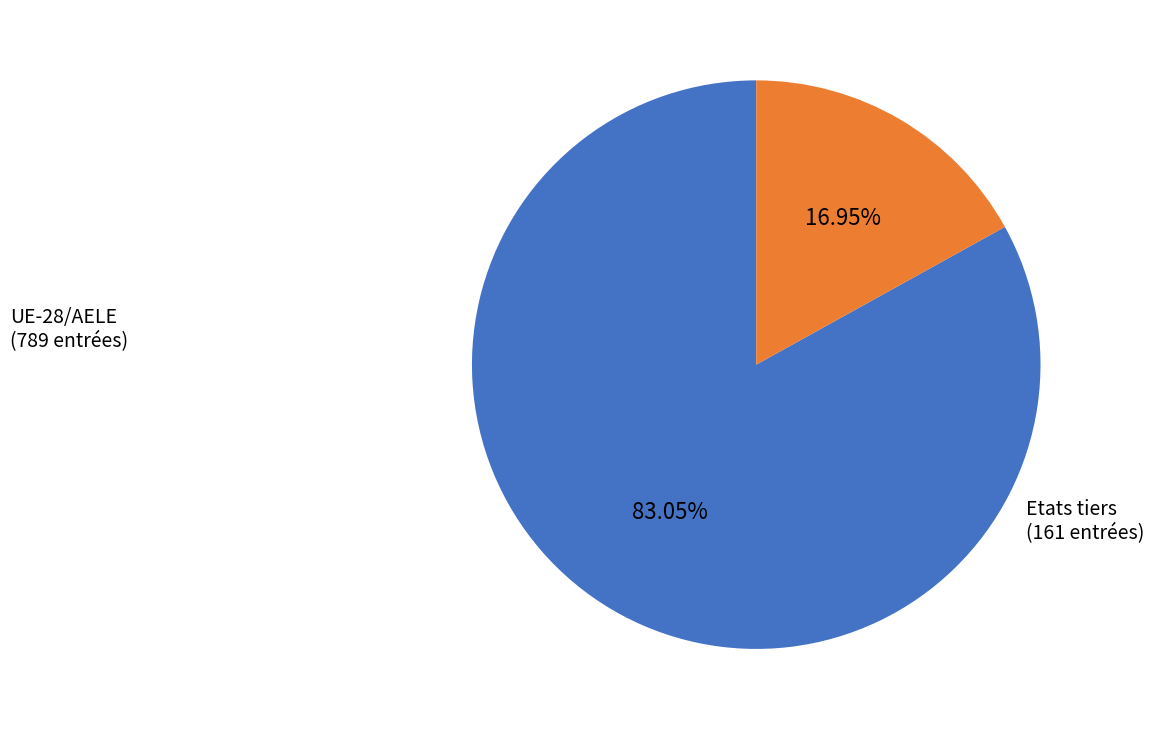

Count the number of slices in the pie.

2